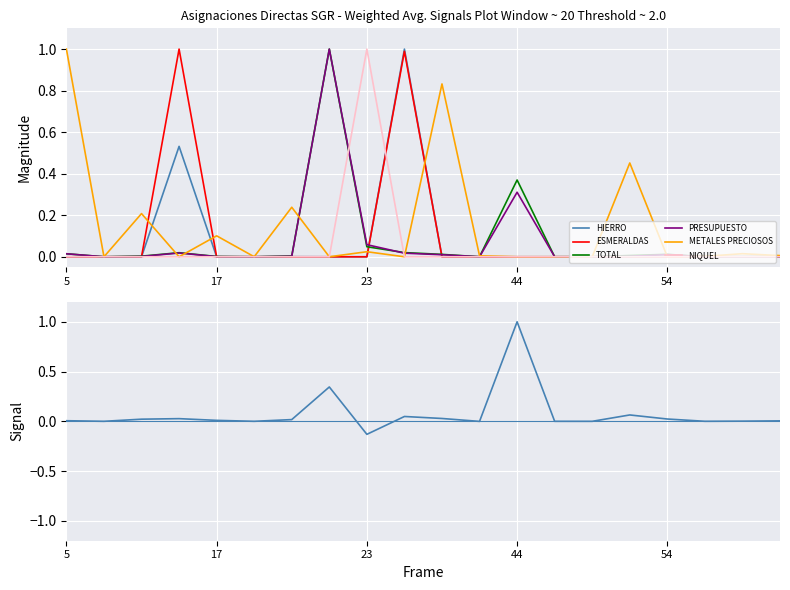

True or false: ESMERALDAS and HIERRO cross at least once.

False